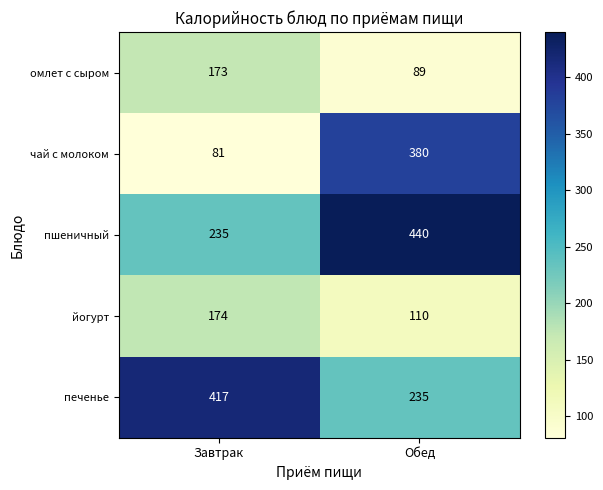

At Завтрак, list the series in order from smallest to largest.

чай с молоком, омлет с сыром, йогурт, пшеничный, печенье